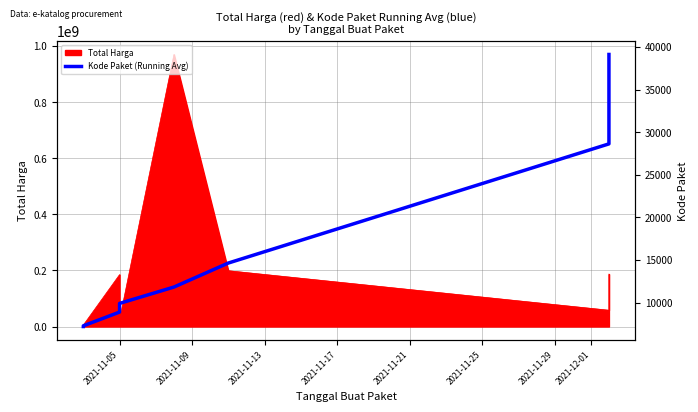

Rank the categories by value from highest to lowest.

2021-12-01, 2021-11-29, 2021-11-25, 2021-11-21, 2021-11-17, 2021-11-13, 2021-11-09, 2021-11-05